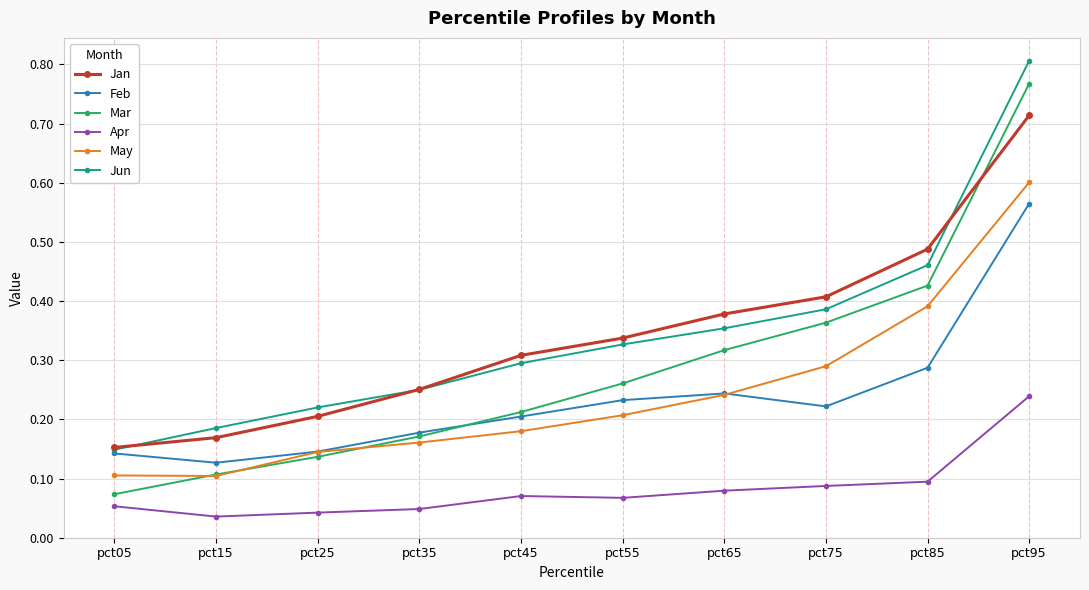

Is it true that Jan equals 0.3 at pct75?

False